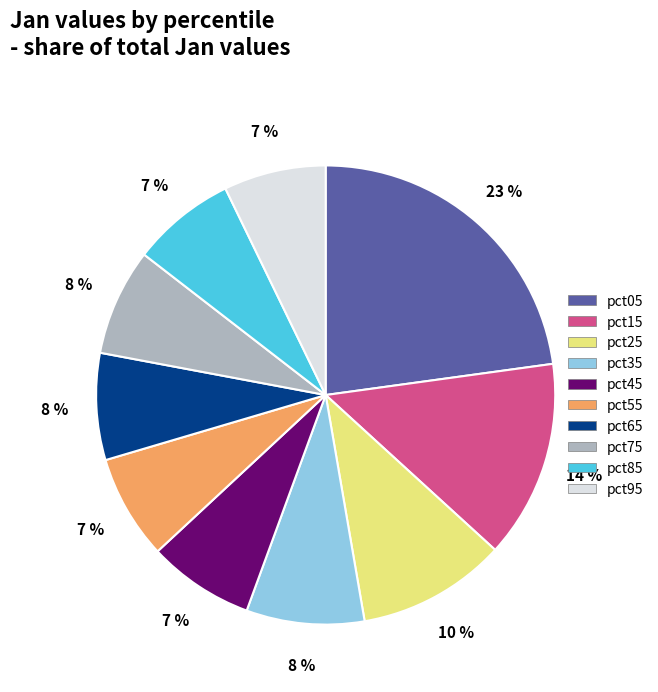

Which has a higher value, pct95 or pct05?

pct05